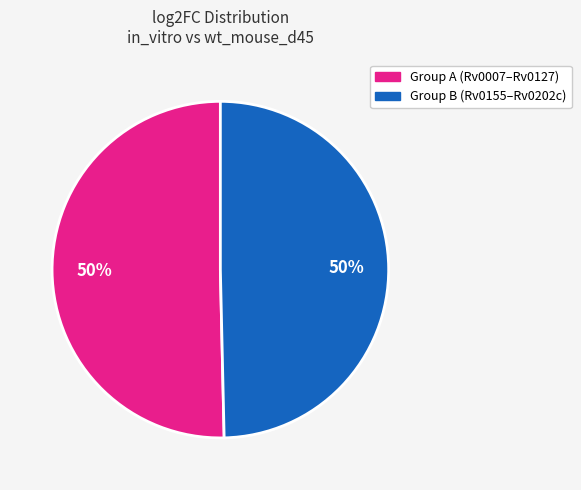

To the nearest percent, what is the average slice percentage?

50%